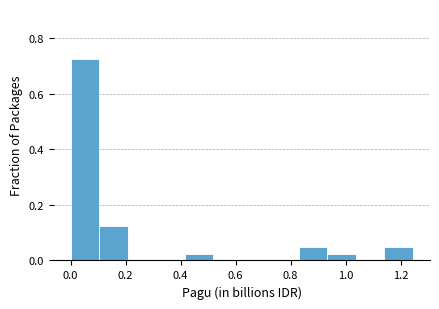

Reading left to right, list every bar in this chart as the range it spans on the x-axis followed by its height. Neither the bar edges nor the heights are printed on the chart, so give them approximately, as read against the axes.

0.00 to 0.10: 0.72
0.10 to 0.20: 0.12
0.20 to 0.32: 0
0.32 to 0.42: 0
0.42 to 0.52: 0.02
0.52 to 0.62: 0
0.62 to 0.72: 0
0.72 to 0.84: 0
0.84 to 0.94: 0.06
0.94 to 1.04: 0.02
1.04 to 1.14: 0
1.14 to 1.24: 0.06